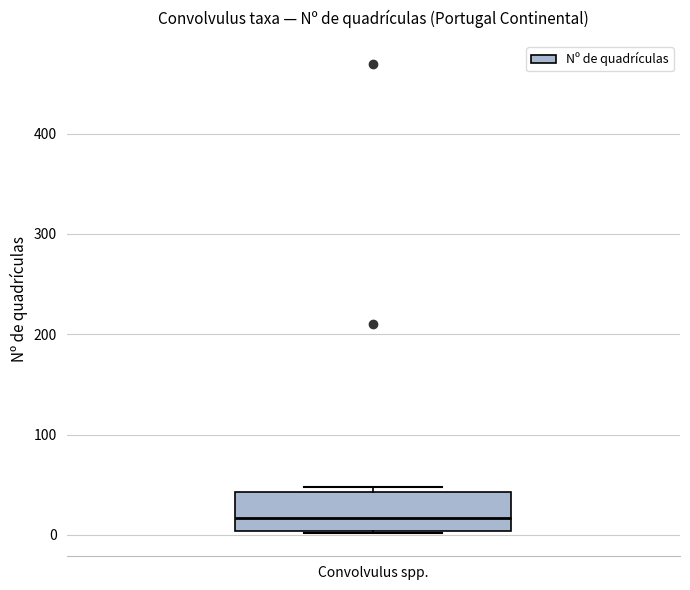

Where is the upper edge of the box for Convolvulus spp. on the y-axis? The values are not printed on the chart, so give them approximately, as read against the axis.

40